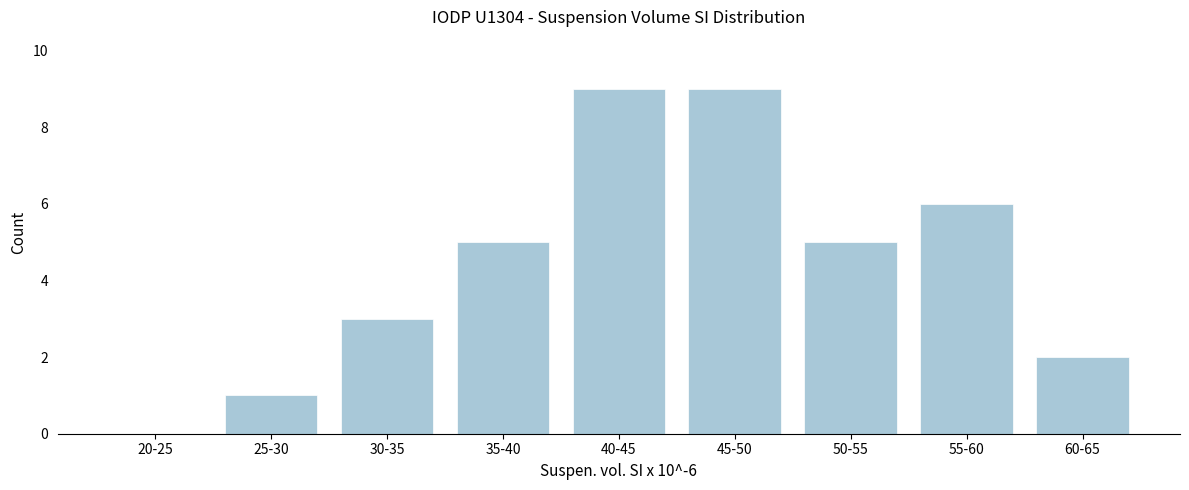

Reading left to right, extract all data points from this chart.

20-25=0	25-30=1	30-35=3	35-40=5	40-45=9	45-50=9	50-55=5	55-60=6	60-65=2